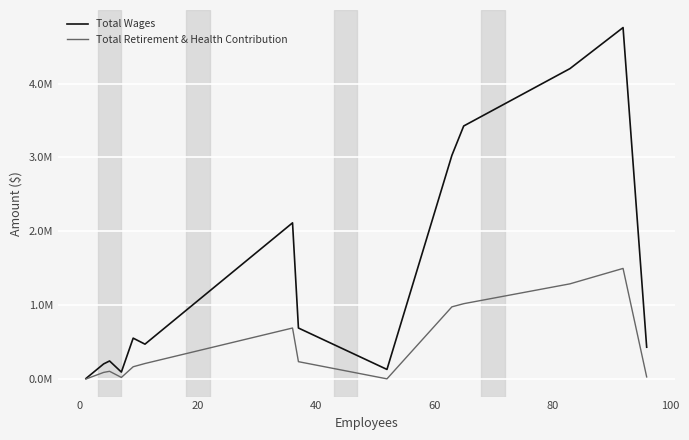

What is the minimum value shown in the chart?

934